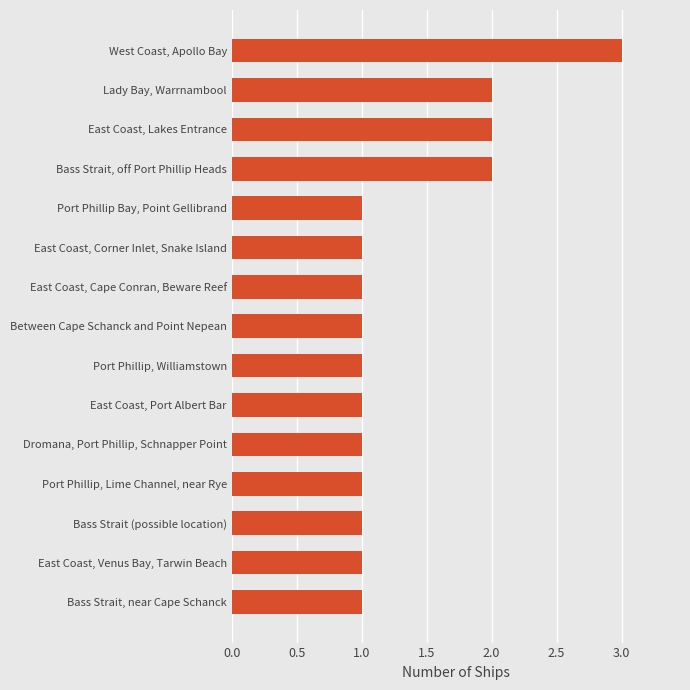

At which category does the chart reach its peak across all series?

West Coast, Apollo Bay